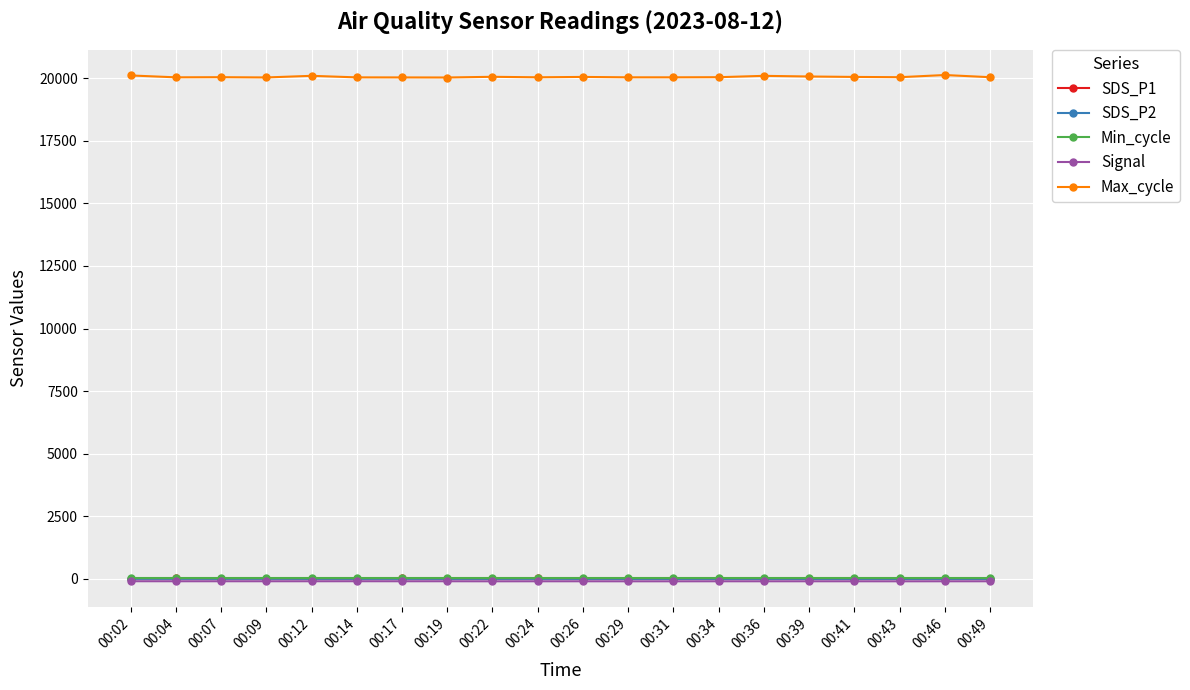

What are all the series names shown in the legend?

SDS_P1, SDS_P2, Min_cycle, Signal, Max_cycle